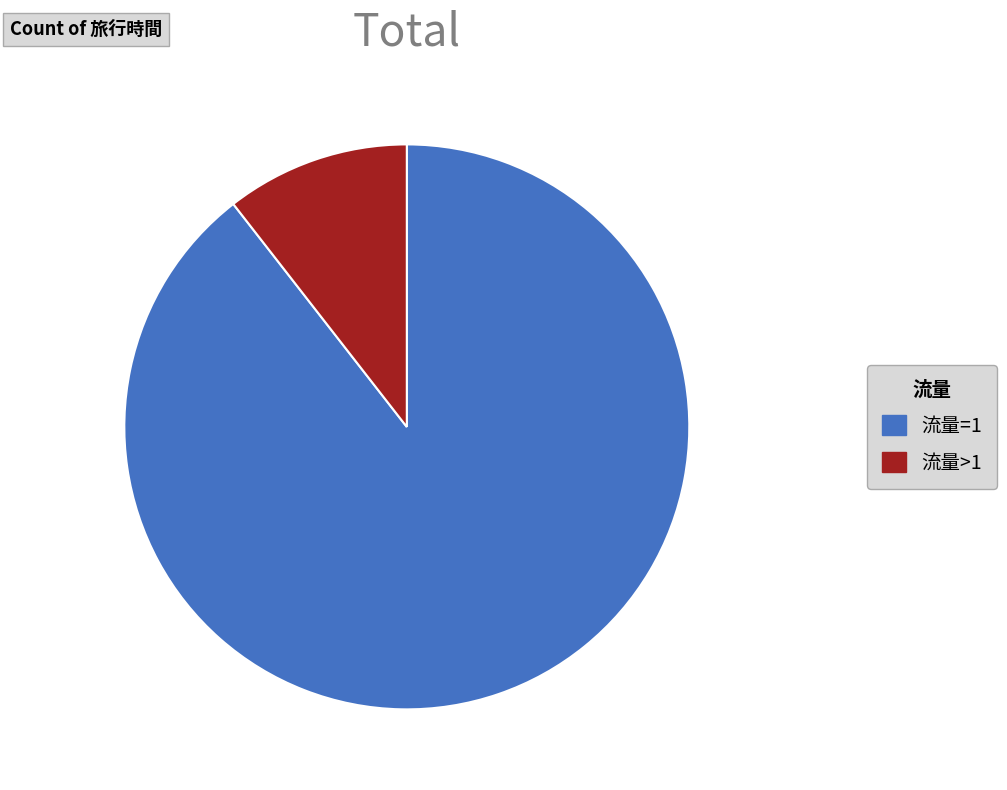

Count the number of slices in the pie.

2